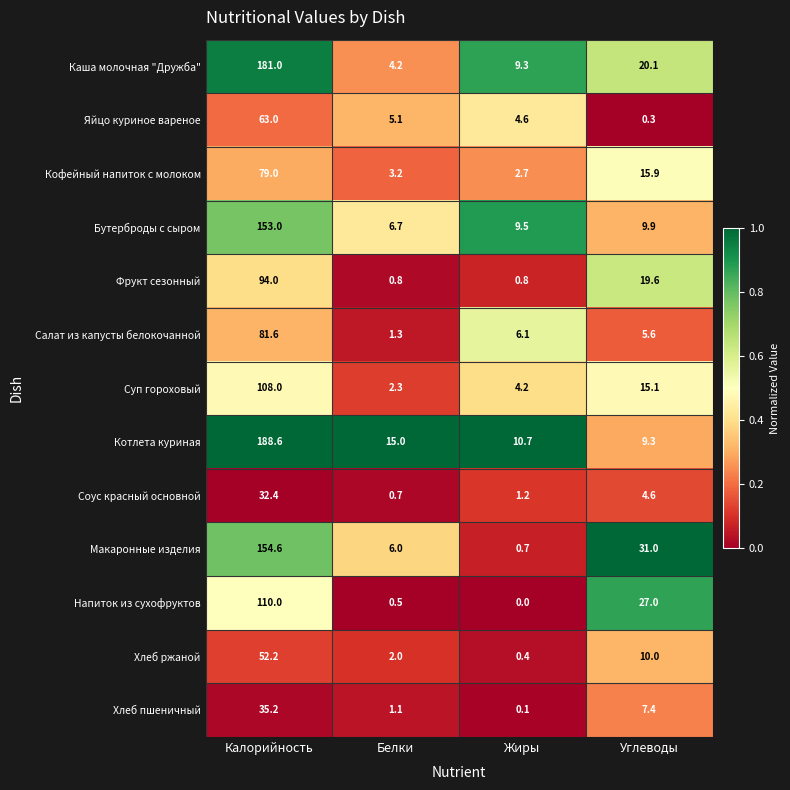

At Жиры, list the series in order from largest to smallest.

Котлета куриная, Бутерброды с сыром, Каша молочная "Дружба", Салат из капусты белокочанной, Яйцо куриное вареное, Суп гороховый, Кофейный напиток с молоком, Соус красный основной, Фрукт сезонный, Макаронные изделия, Хлеб ржаной, Хлеб пшеничный, Напиток из сухофруктов